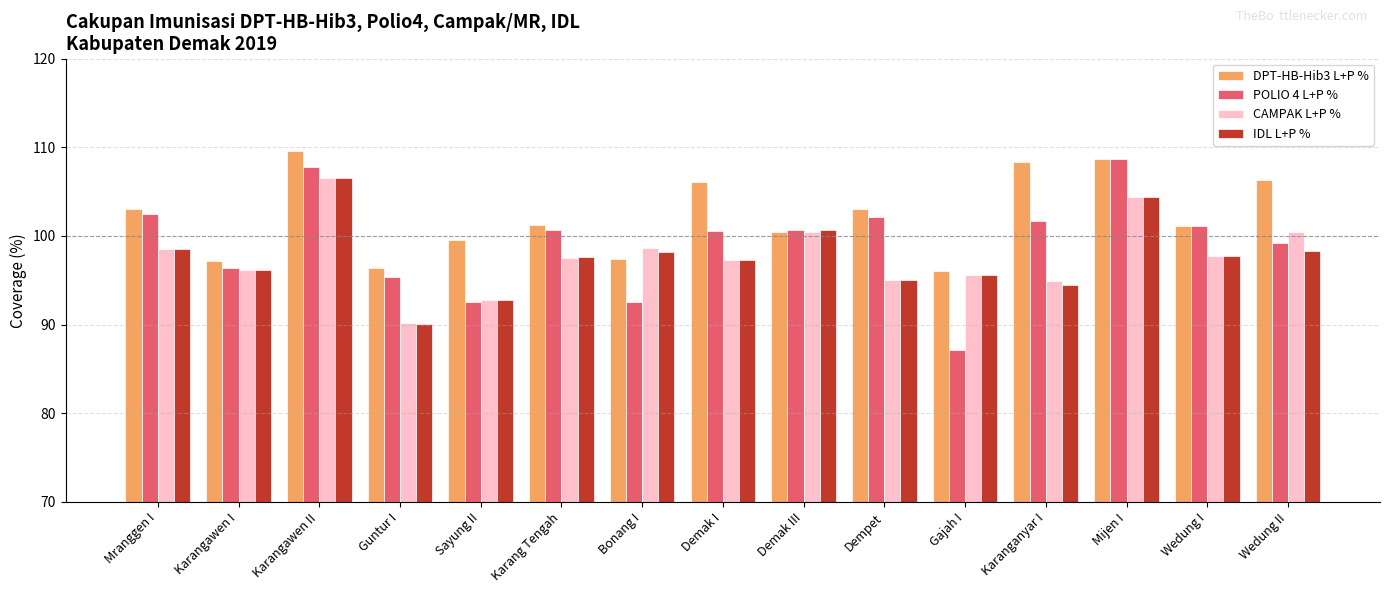

What is the total value across all series at Karangawen I?

385.8